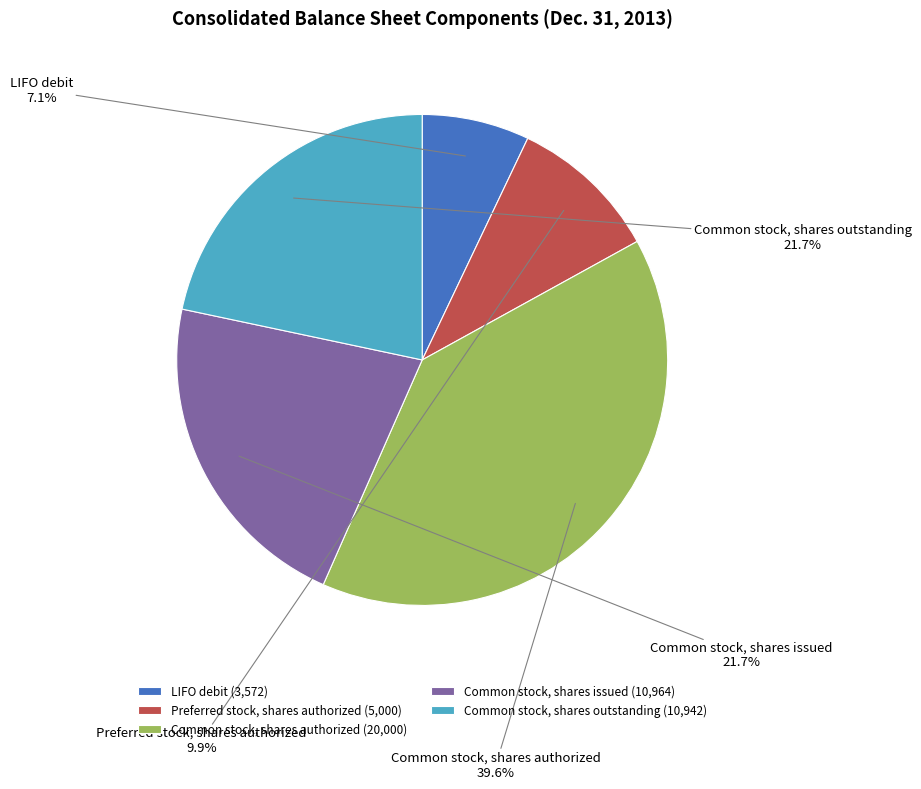

To the nearest percent, what is the combined percentage of Common stock, shares authorized and LIFO debit?

47%